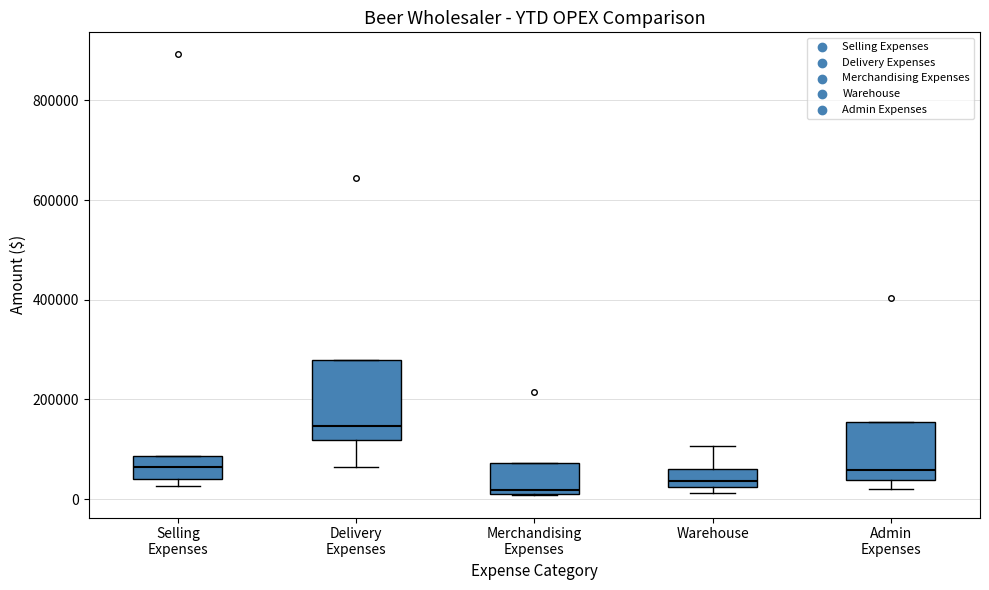

Where is the lower edge of the box for Selling Expenses on the y-axis? The values are not printed on the chart, so give them approximately, as read against the axis.

40000